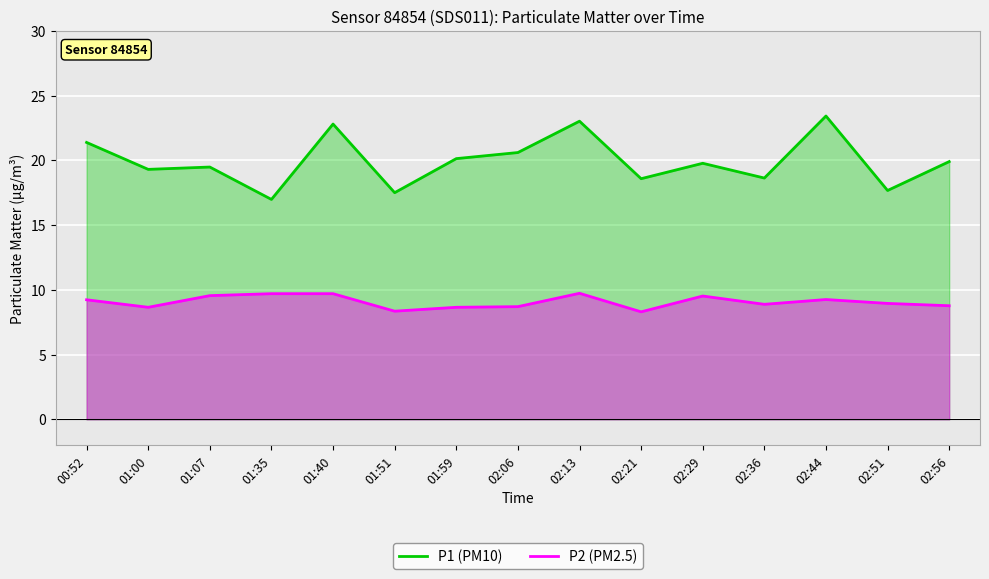

How many values in the P1 (PM10) series exceed 19?

10